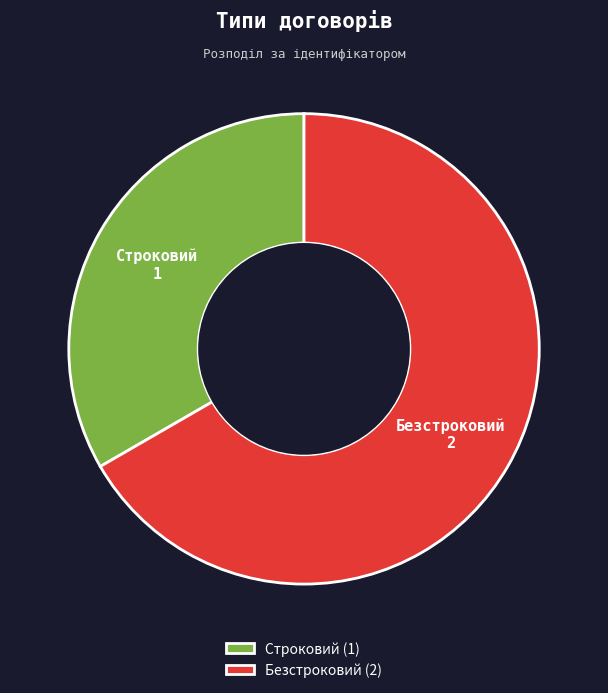

How many segments does this pie chart have?

2